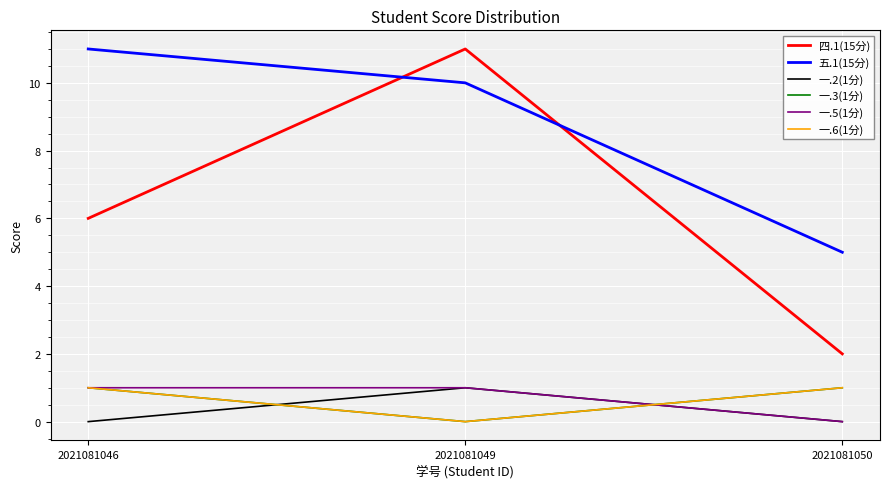

Does the chart display data point markers on the line(s)?

No